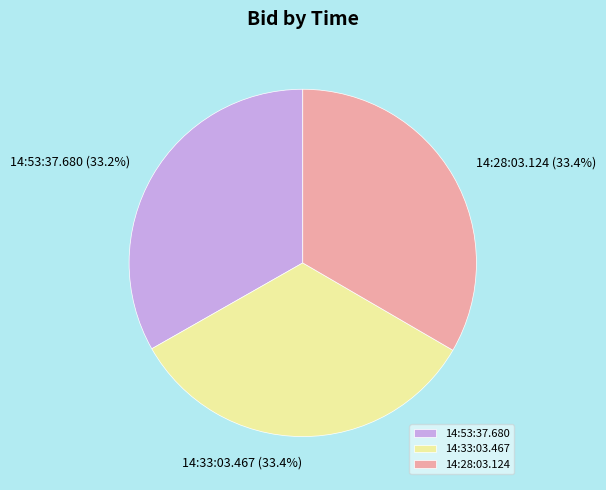

Does any single category account for the majority?

No